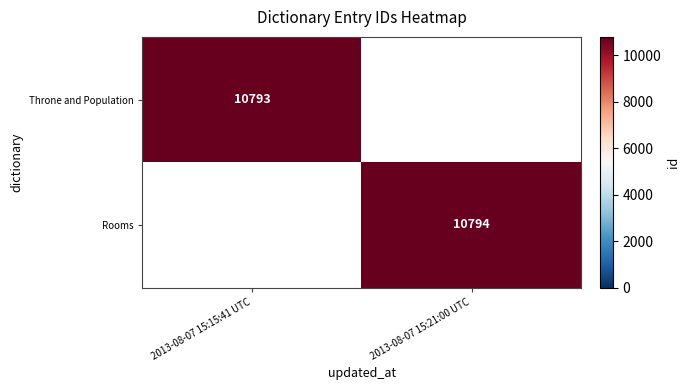

Which label corresponds to the smallest value in the chart?

2013-08-07 15:15:41 UTC